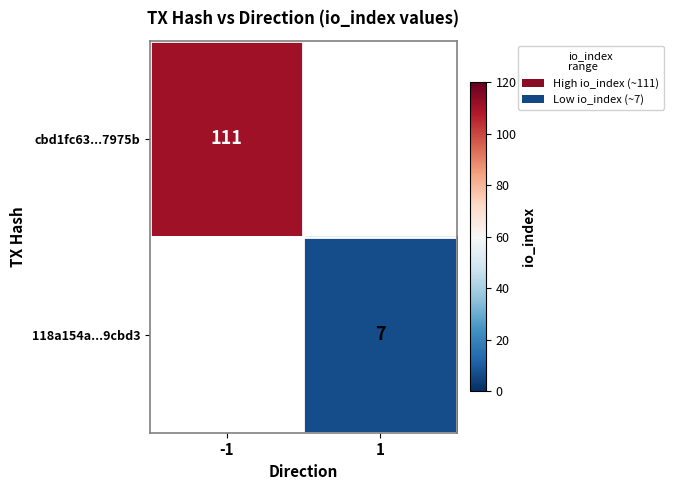

Which label corresponds to the largest value in the chart?

-1